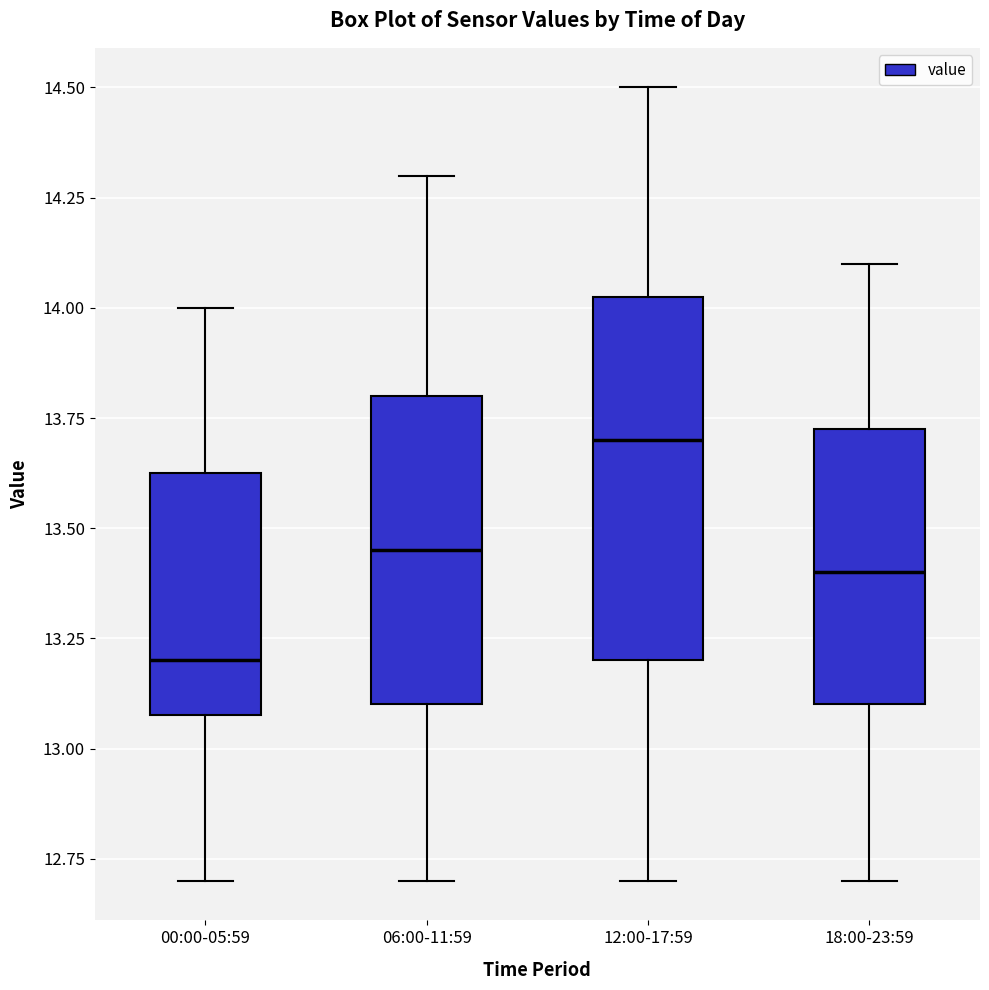

Reading left to right, transcribe this box plot: for each box, give where its median line is, the range the box spans, and where its two whiskers end, as read against the y-axis. The values are not printed on the chart, so give them approximately, as read against the axis.

00:00-05:59: median 13.20, box 13.10 to 13.65, whiskers 12.70 to 14.00
06:00-11:59: median 13.45, box 13.10 to 13.80, whiskers 12.70 to 14.30
12:00-17:59: median 13.70, box 13.20 to 14.05, whiskers 12.70 to 14.50
18:00-23:59: median 13.40, box 13.10 to 13.75, whiskers 12.70 to 14.10